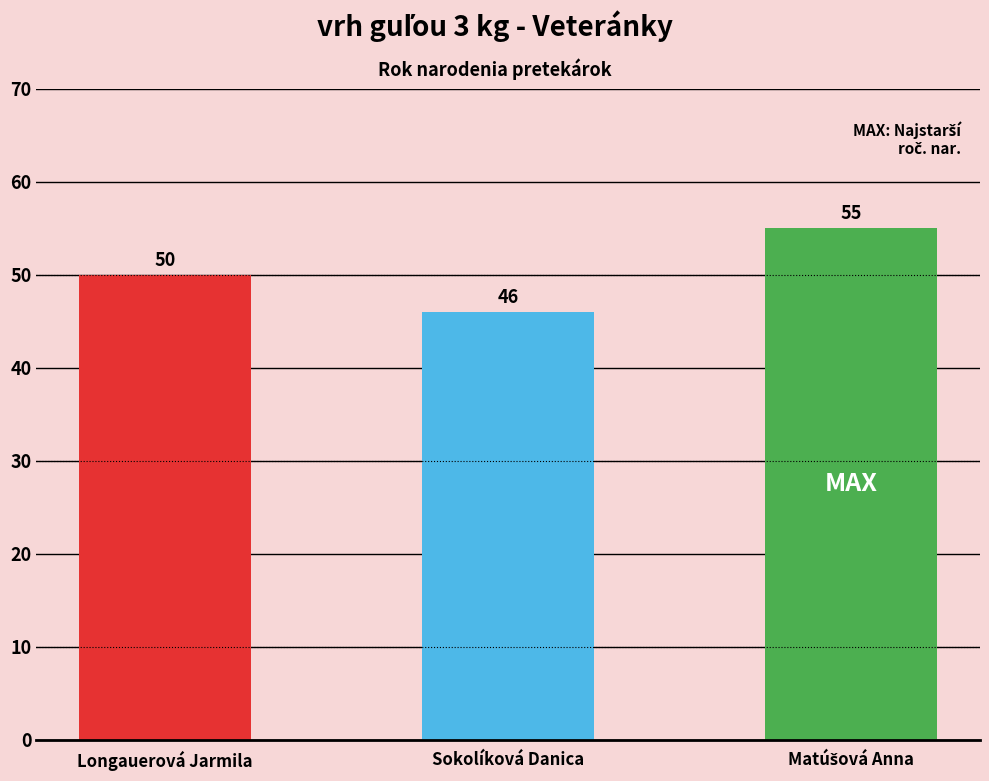

How many values are between 46 and 55?

3